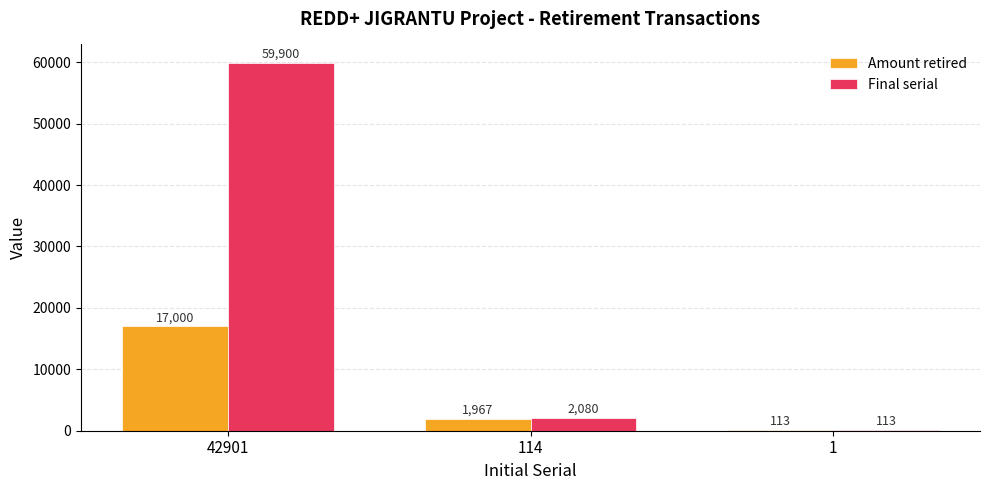

Is the value of Final serial at 1 greater than the value of Amount retired at 114?

No